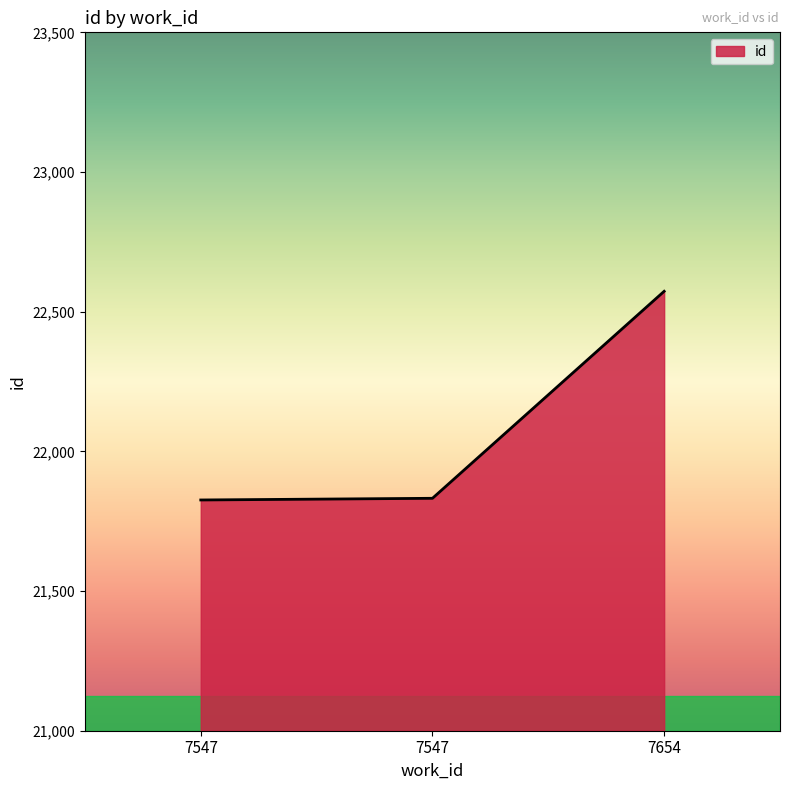

How many categories are shown in the chart?

3